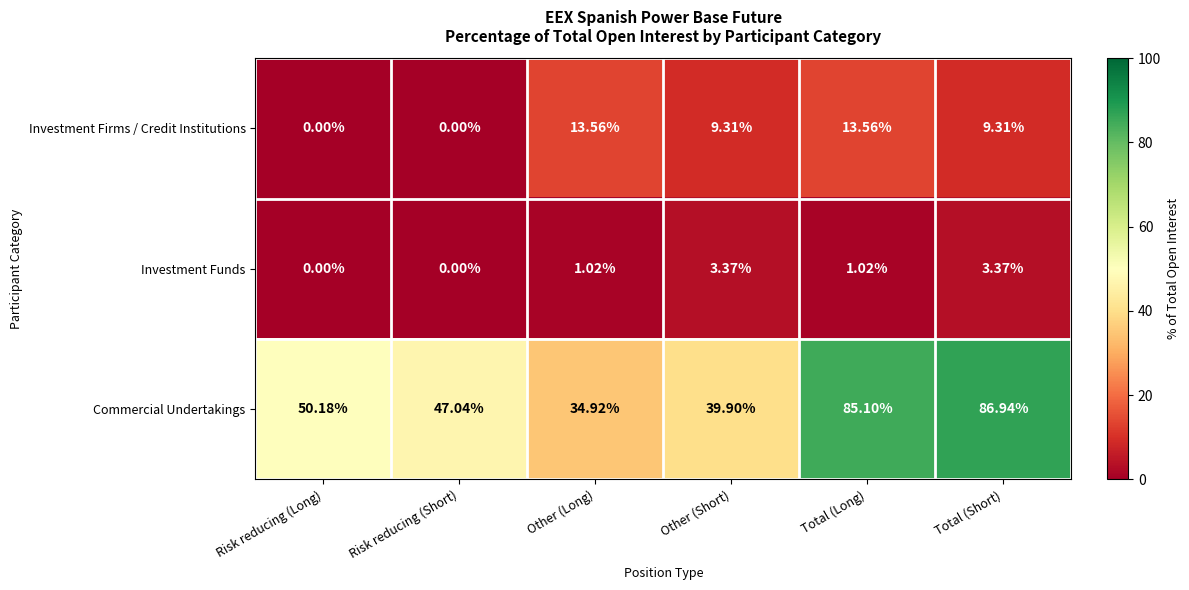

Which category has the lowest value in the Commercial Undertakings series?

Other (Long)